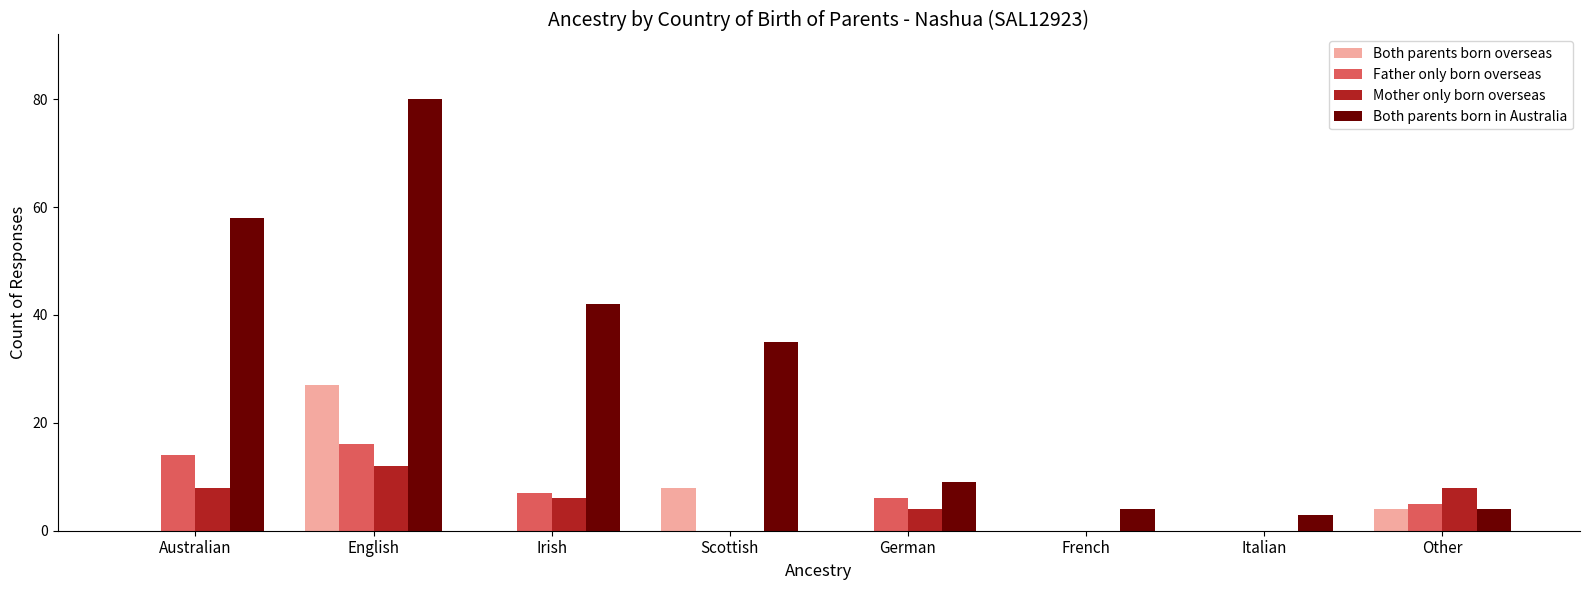

The Father only born overseas series shows 24 at English. True or false?

False